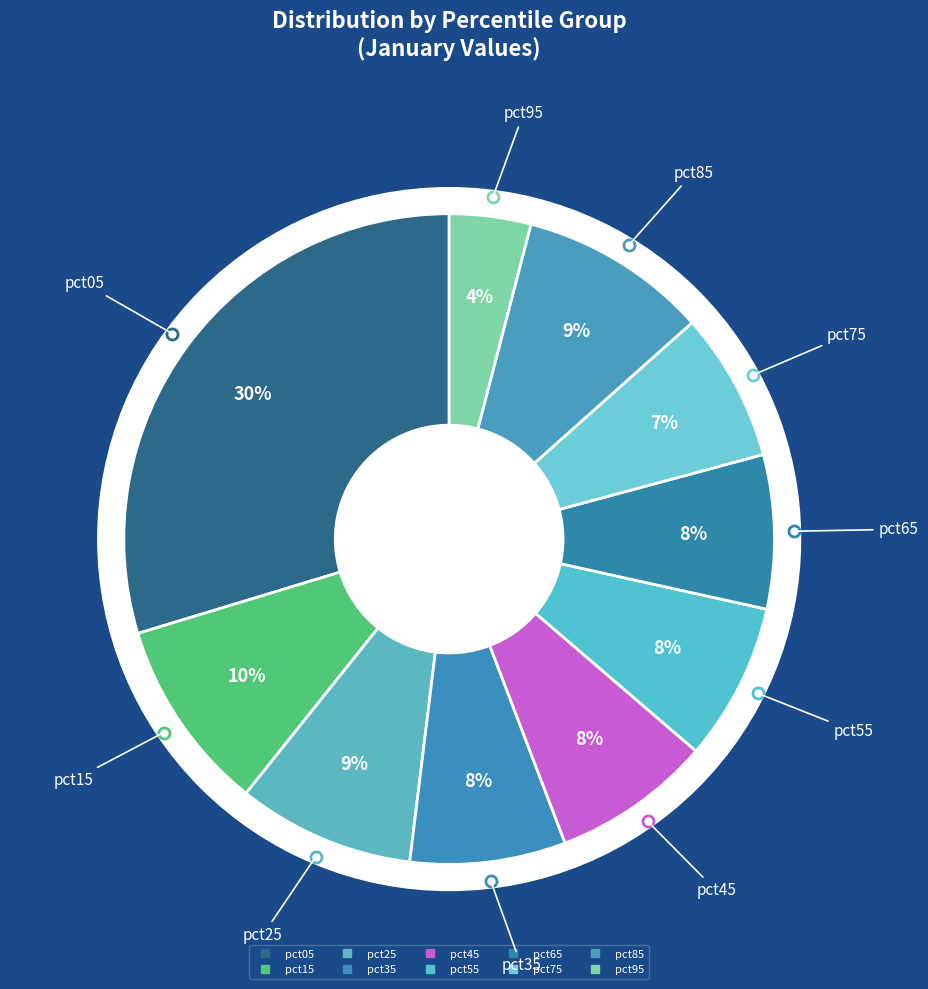

True or false: pct45 accounts for 8% of the total.

True